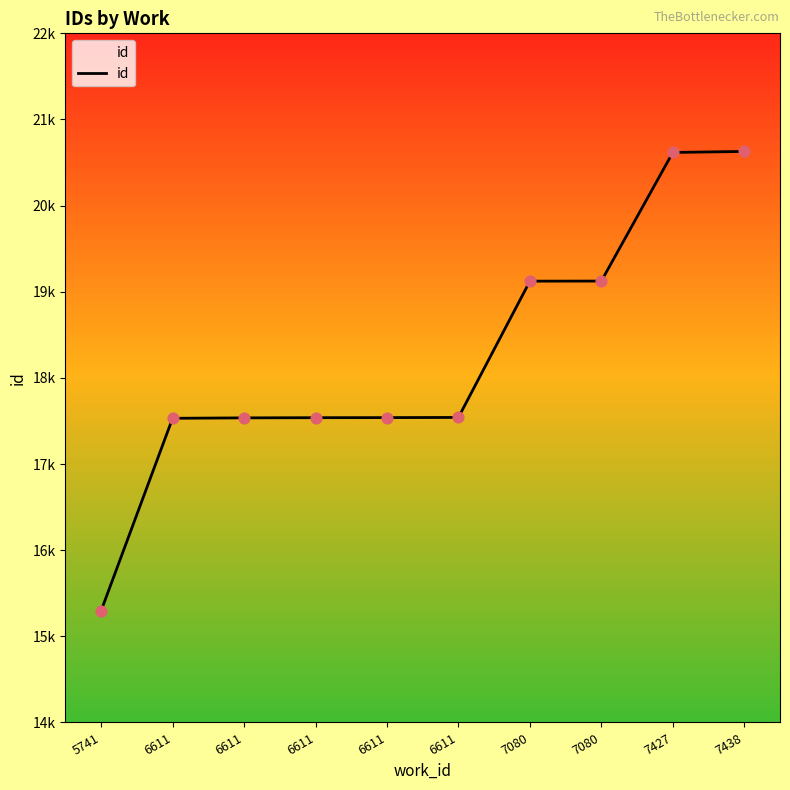

What is the change in value from 6611 to 7080?

+1587